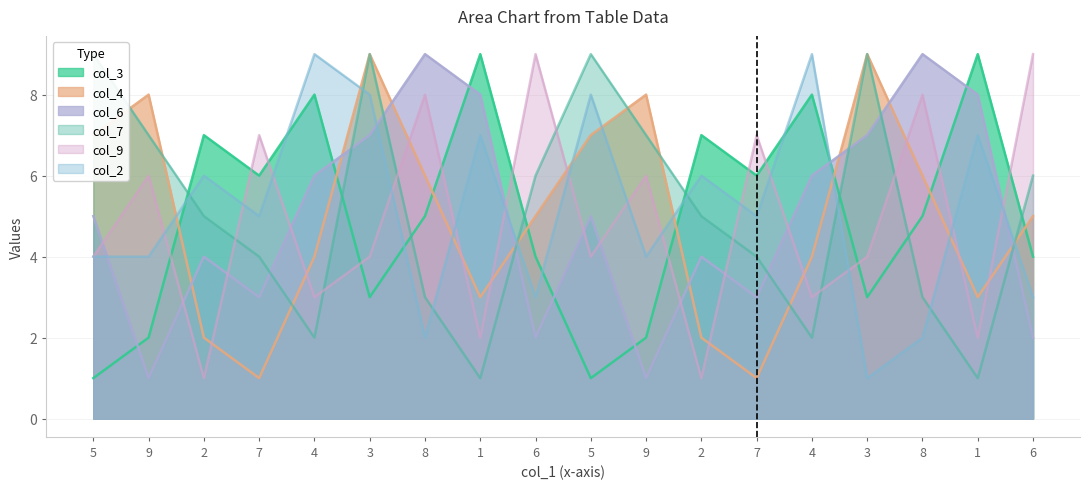

What is the sum of the col_7 values at 9 and 3?

16